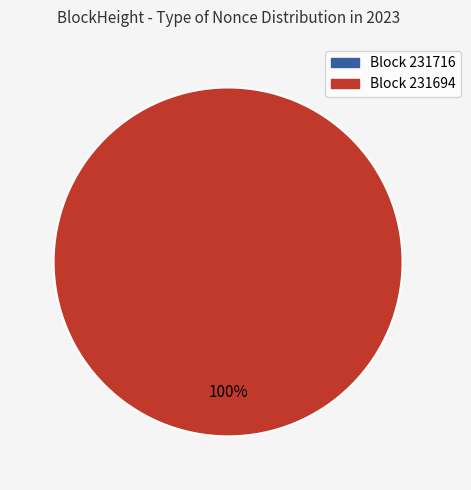

Rank the categories by value from lowest to highest.

231716, 231694